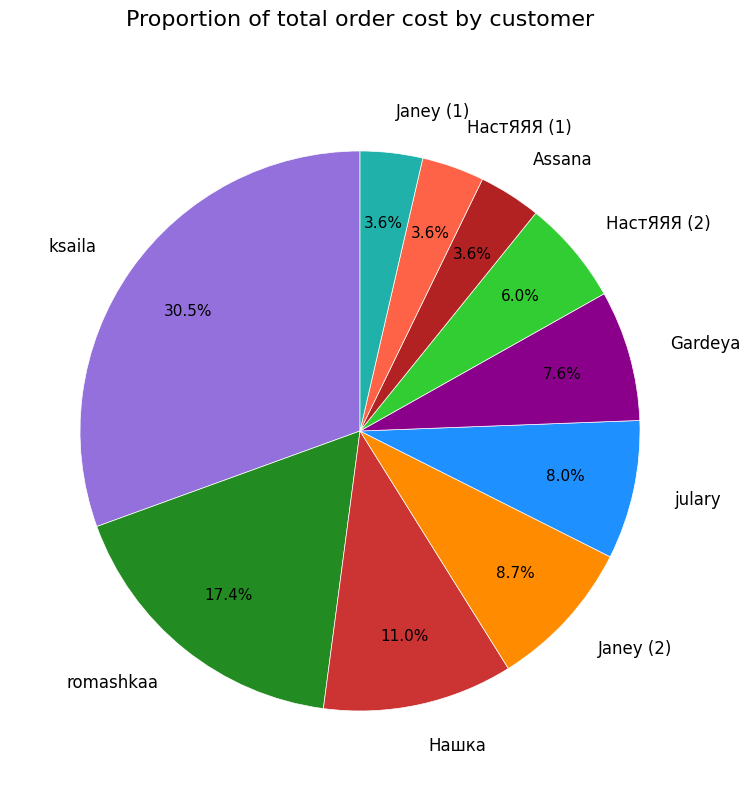

To the nearest percent, what portion does НастЯЯЯ (2) represent?

6%